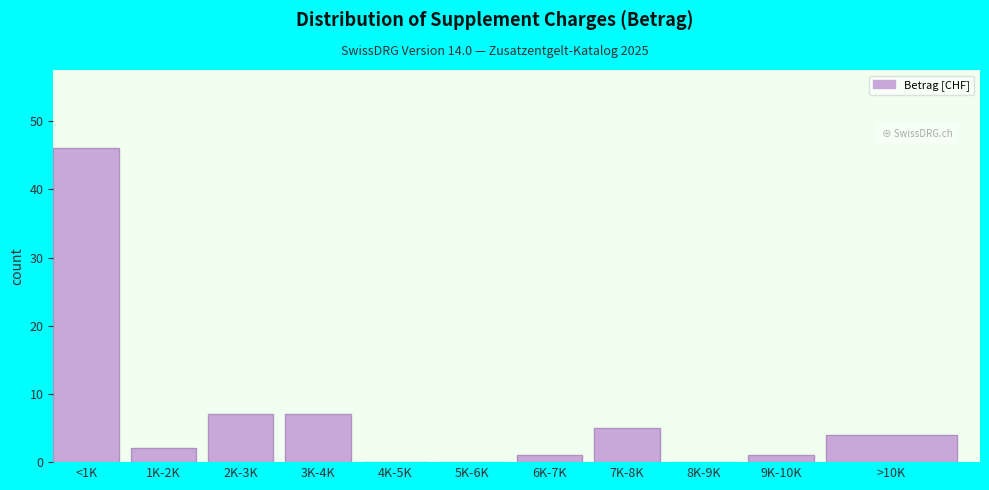

Reading left to right, transcribe all the data shown in this chart.

<1K=46	1K-2K=2	2K-3K=7	3K-4K=7	4K-5K=0	5K-6K=0	6K-7K=1	7K-8K=5	8K-9K=0	9K-10K=1	>10K=4